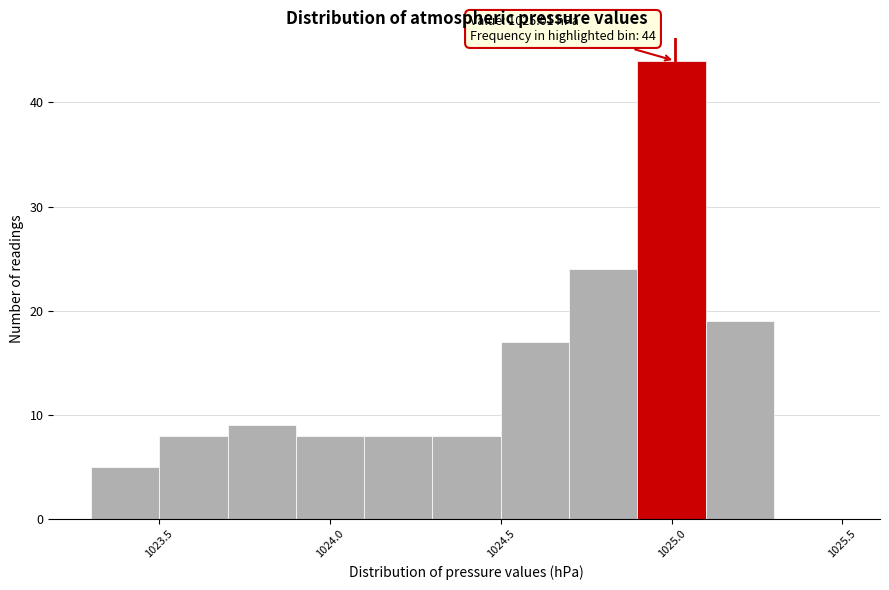

Over which range of the x-axis is the bar tallest?

1024.9 to 1025.1